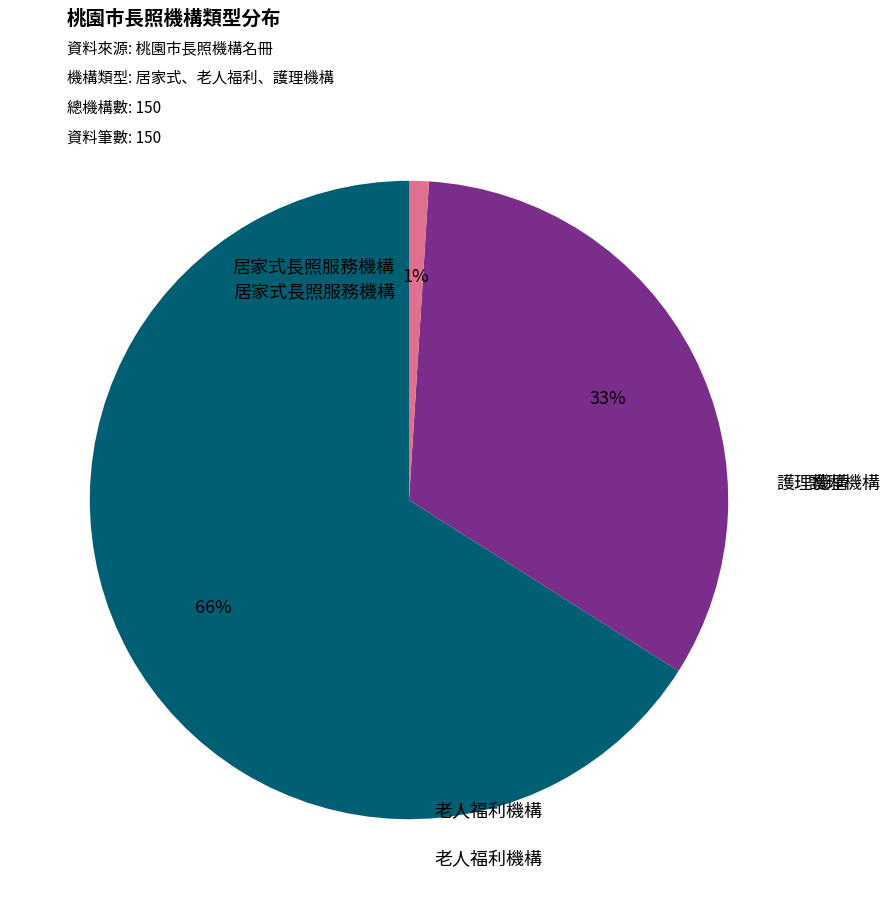

Is there any slice that represents more than half of the pie?

Yes